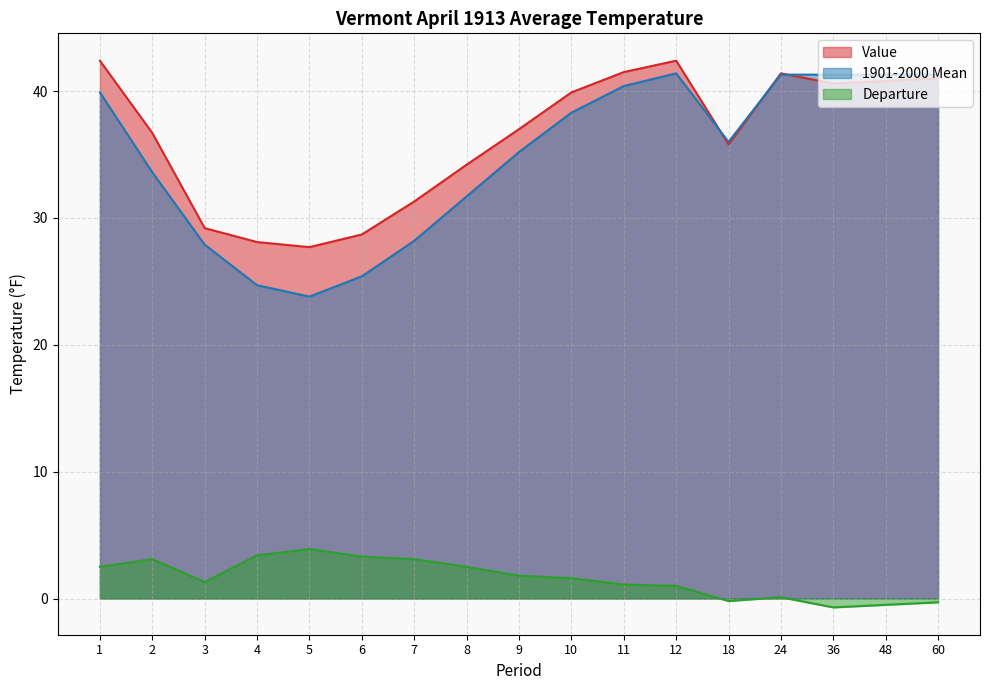

What are all the series names shown in the legend?

Value, 1901-2000 Mean, Departure